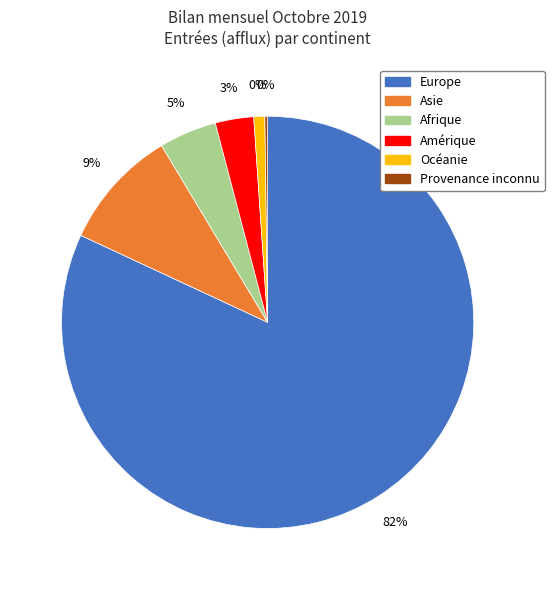

Rank the categories by value from lowest to highest.

Provenance inconnu, Océanie, Amérique, Afrique, Asie, Europe